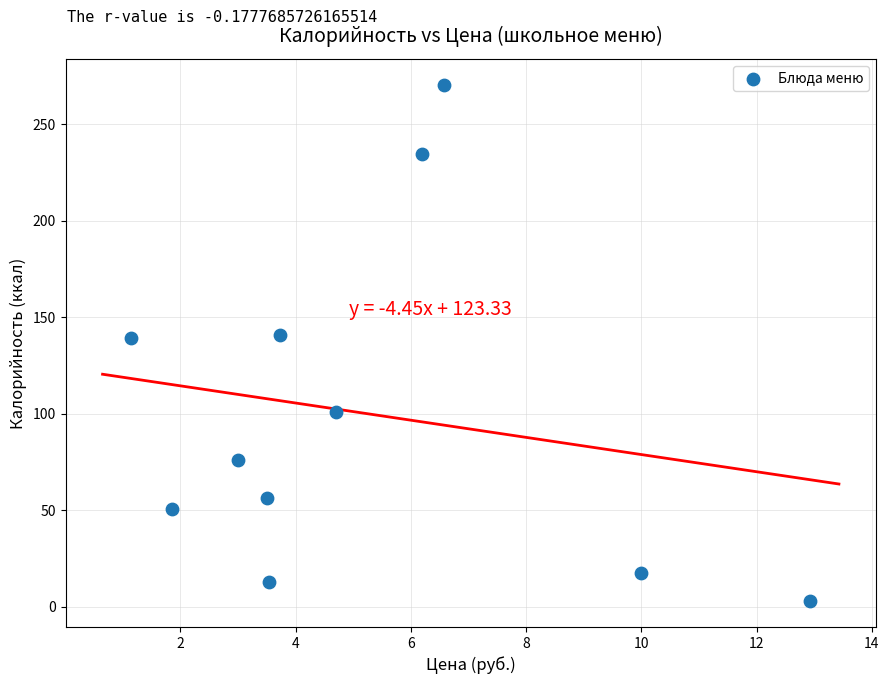

What is the average X value?

5.2